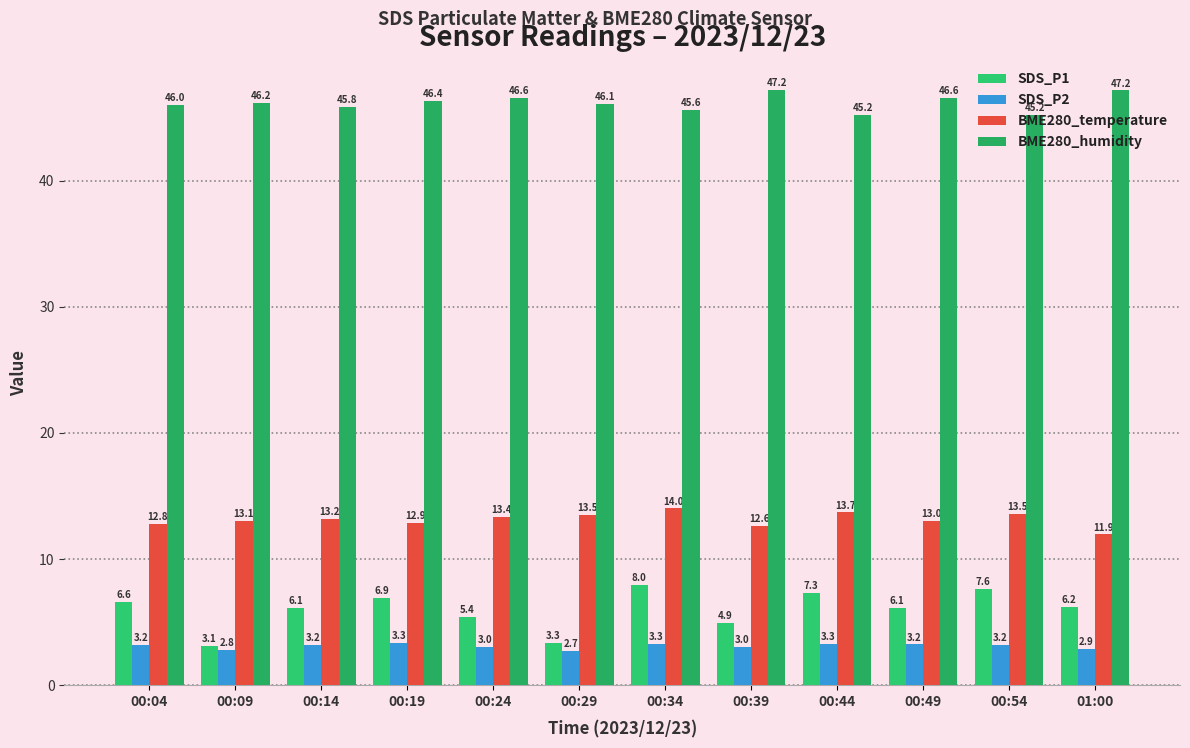

Between 00:09 and 00:04, which is larger?

00:04